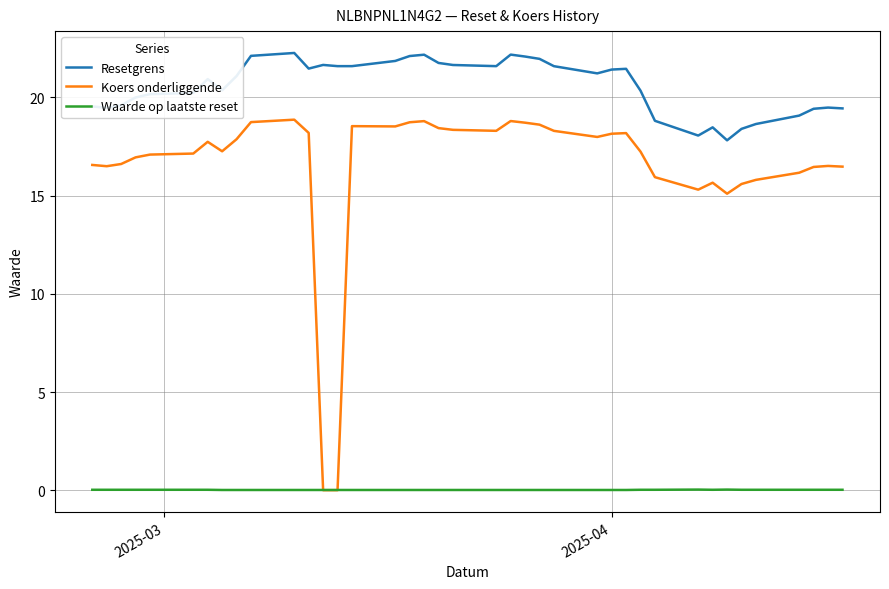

True or false: Koers onderliggende and Resetgrens intersect in this chart.

False